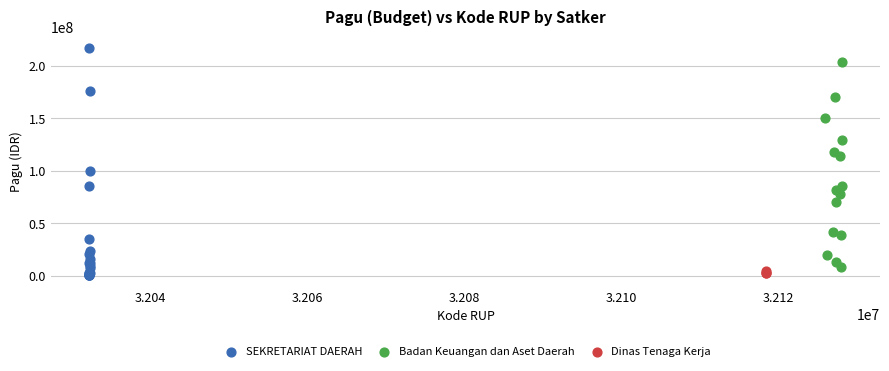

Which series has the widest spread of Y values?

SEKRETARIAT DAERAH